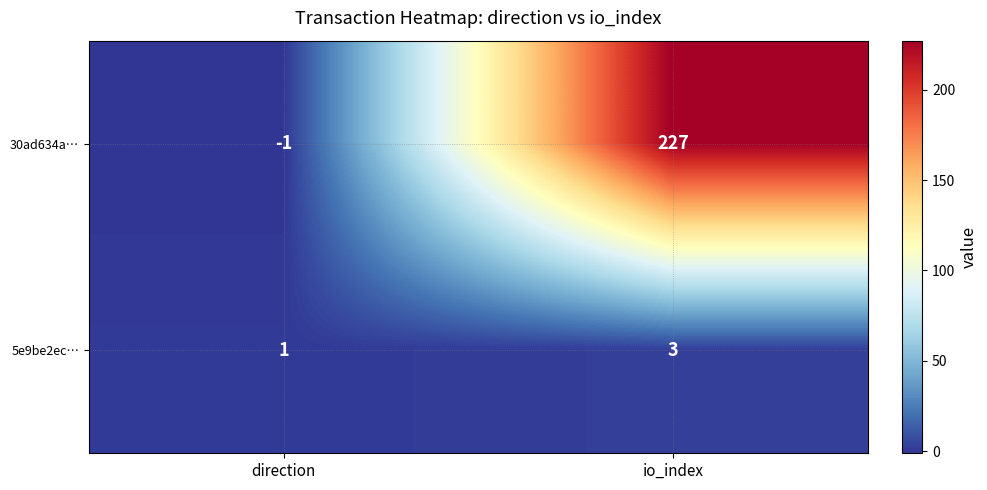

What is the sum of the 30ad634a… values at io_index and direction?

226